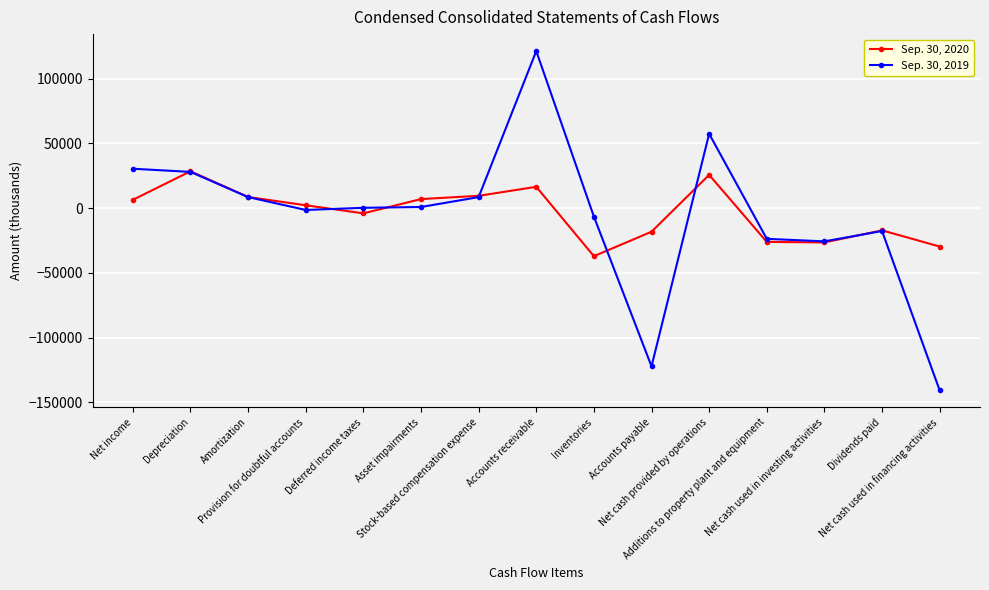

What is the sum of all Sep. 30, 2020 values?

-55082